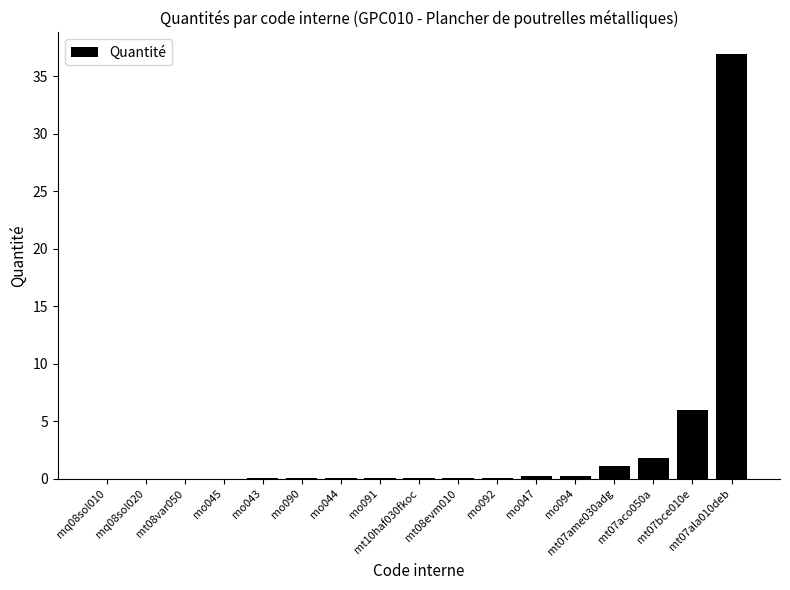

Does the chart contain stacked bars?

No